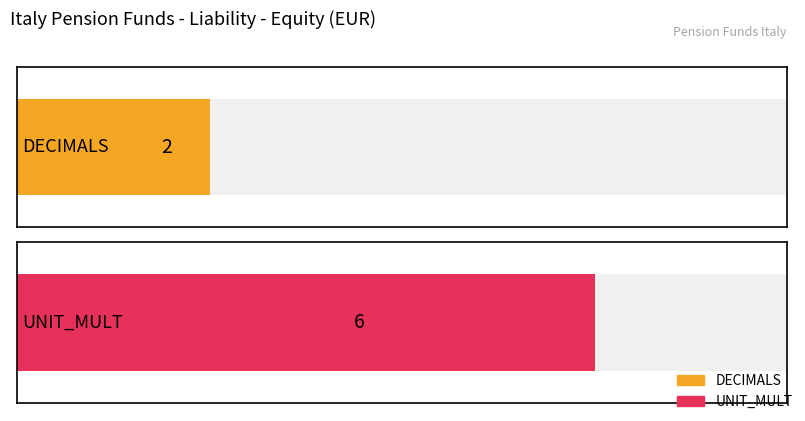

Does the chart contain any negative values?

No